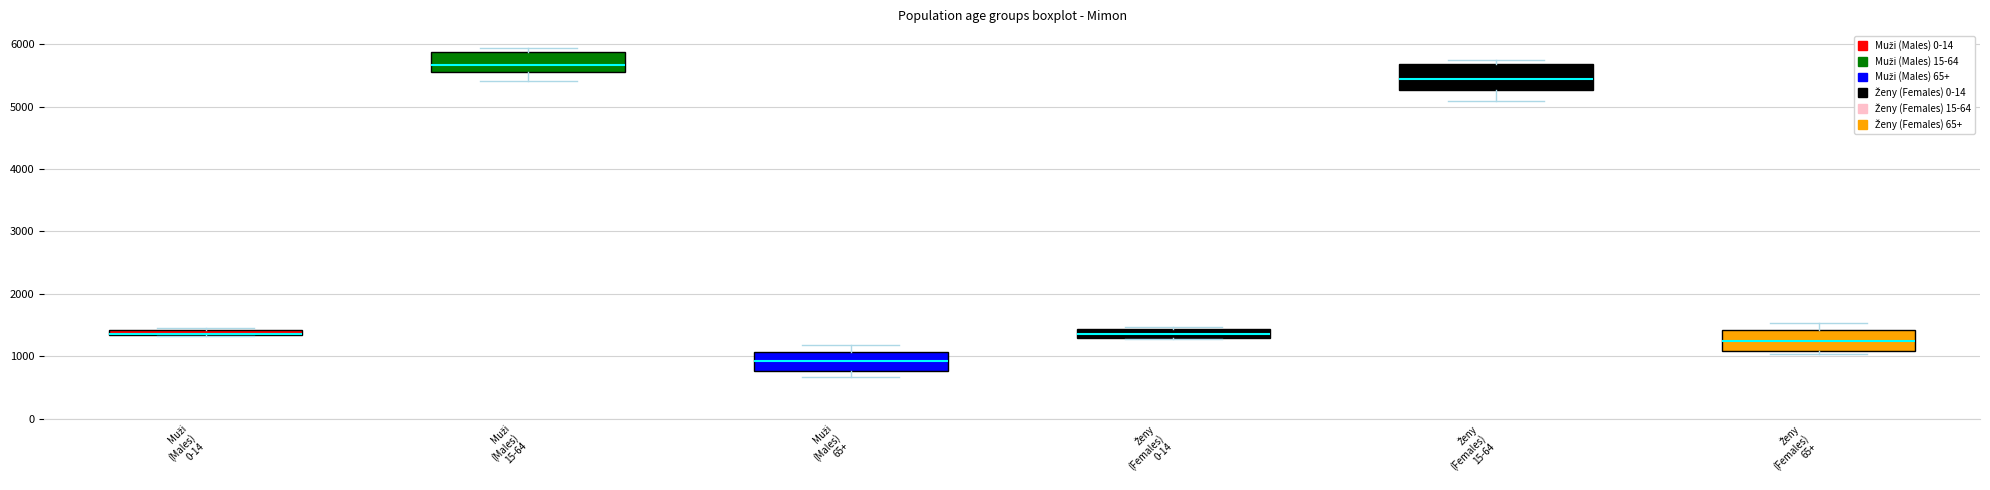

Where is the upper edge of the box for Ženy (Females) 65+ on the y-axis? The values are not printed on the chart, so give them approximately, as read against the axis.

1400